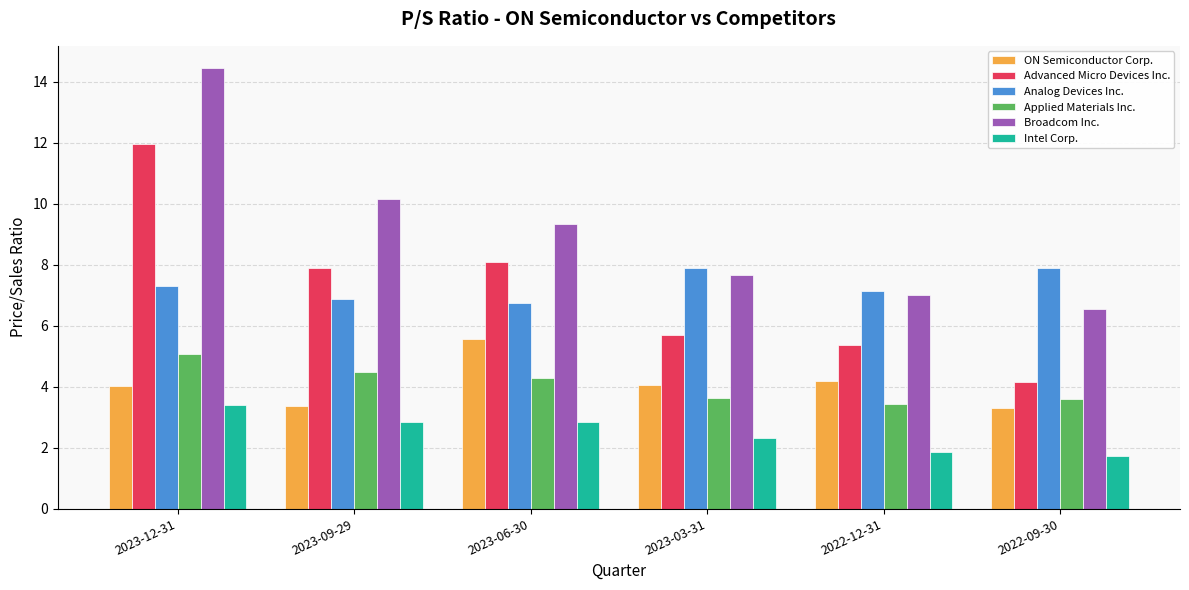

How many groups of bars are there?

6